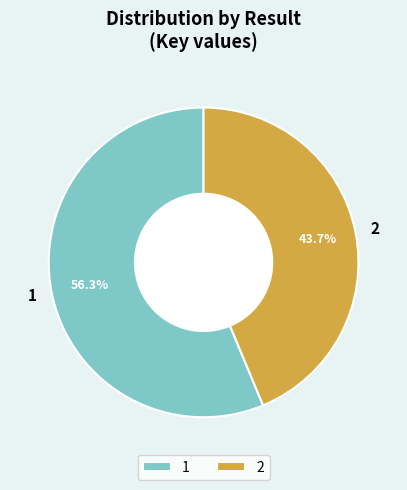

How many slices are in this pie chart?

2